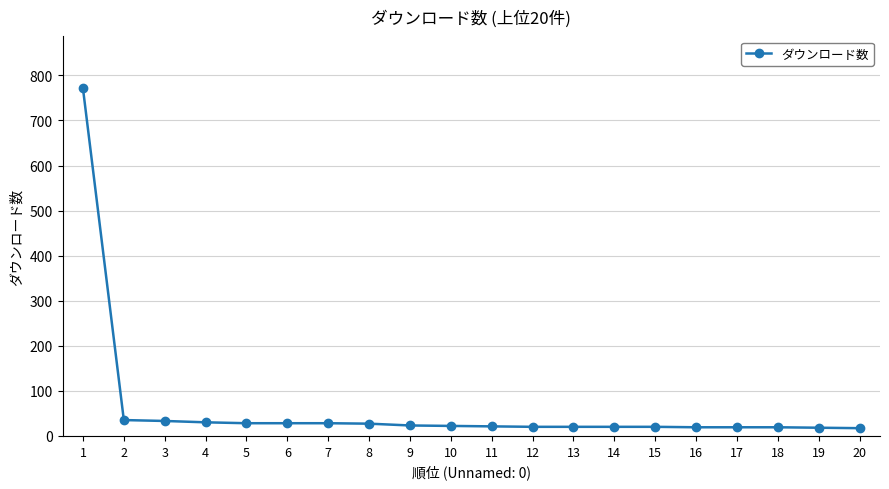

The value at 8 is 27. True or false?

True